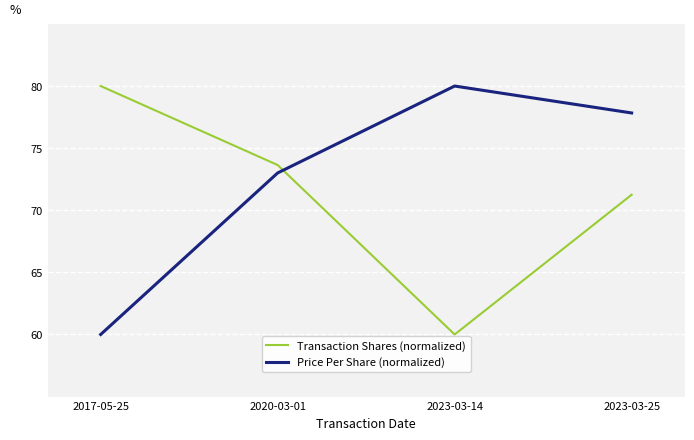

Is it true that Price Per Share (normalized) equals 31.7 at 2017-05-25?

False